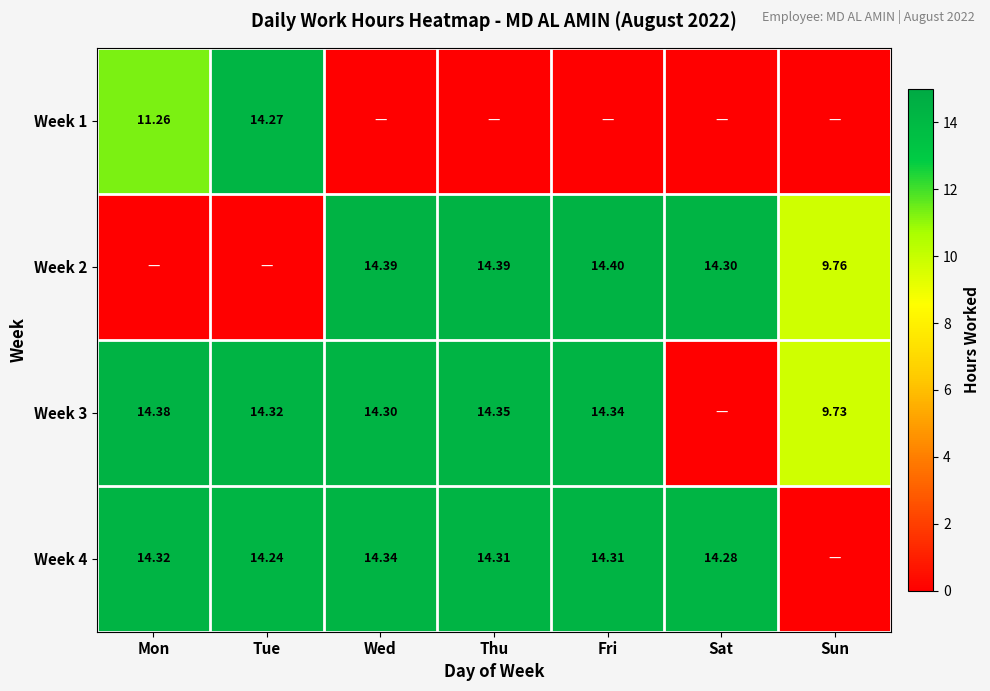

List the series in order of their peak value, highest first.

Week 2, Week 3, Week 4, Week 1